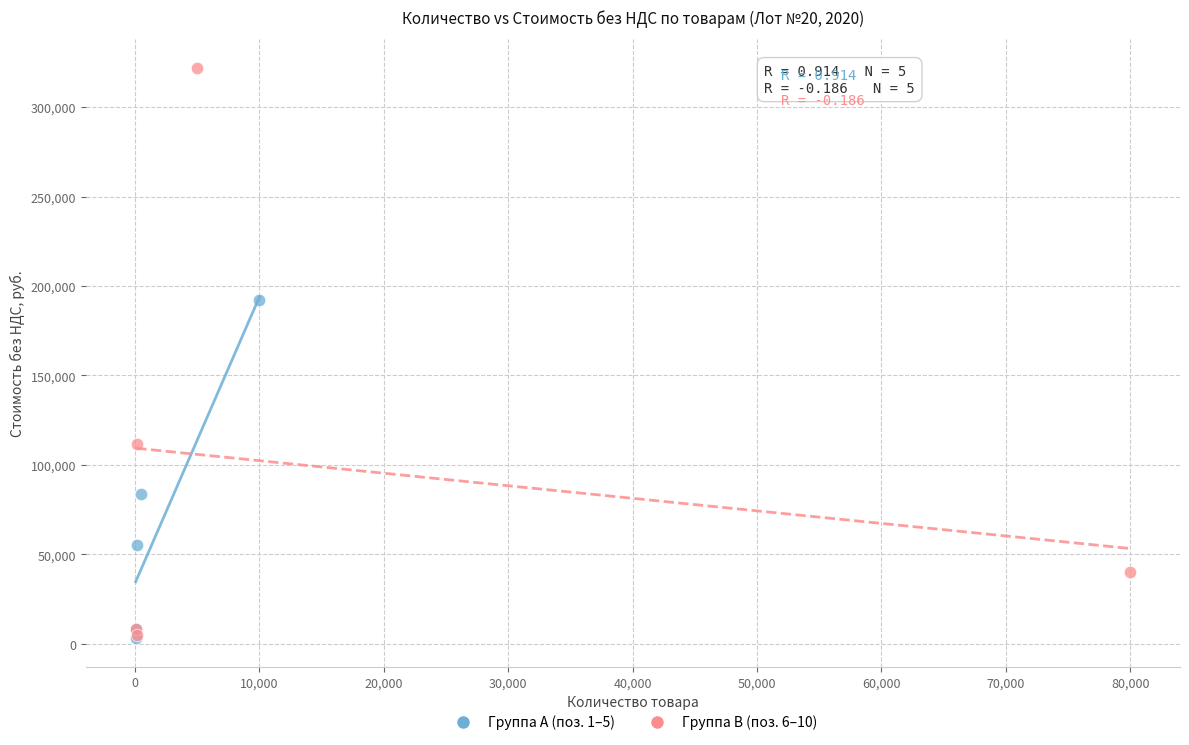

Which series has the widest spread of Y values?

Группа B (поз. 6–10)